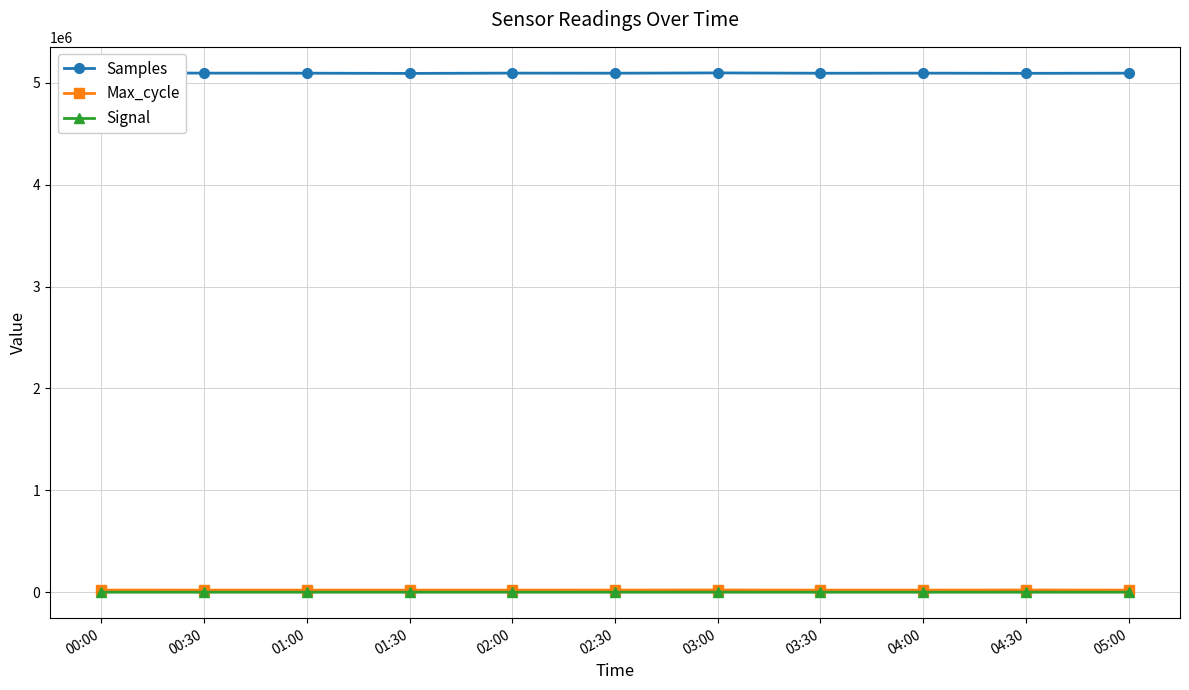

True or false: Signal and Samples intersect in this chart.

False